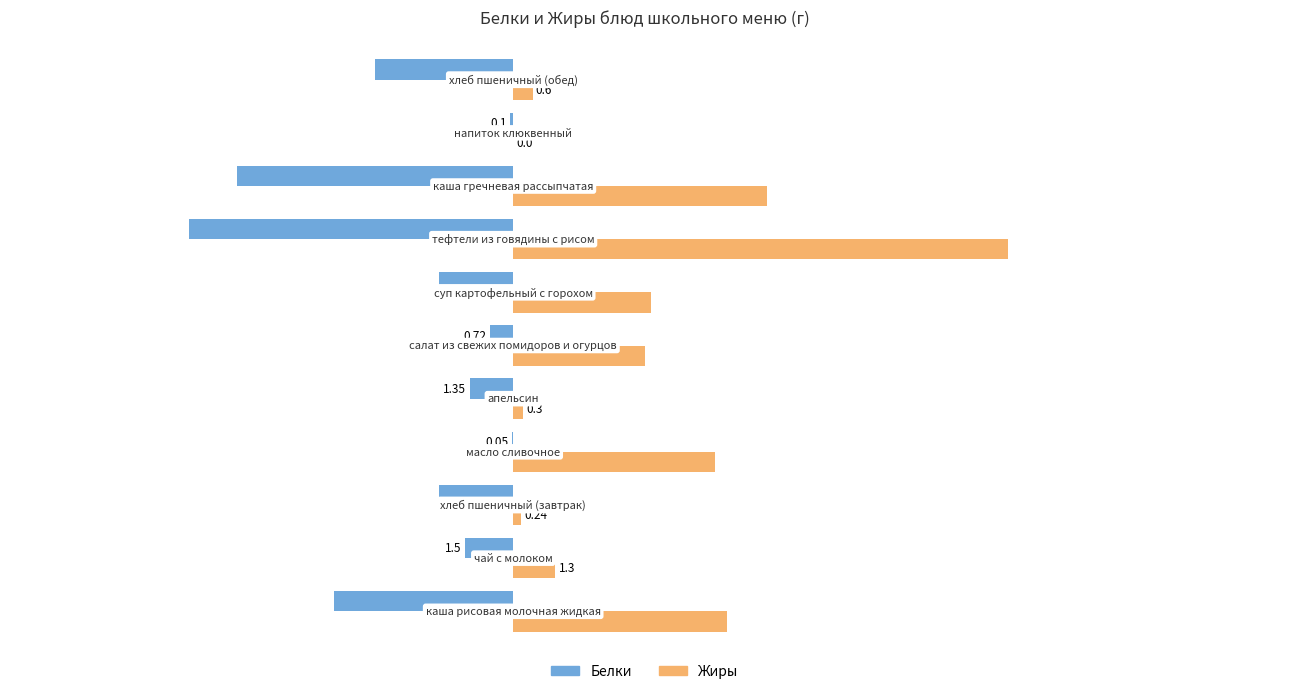

Which series has the largest total across all categories?

Жиры